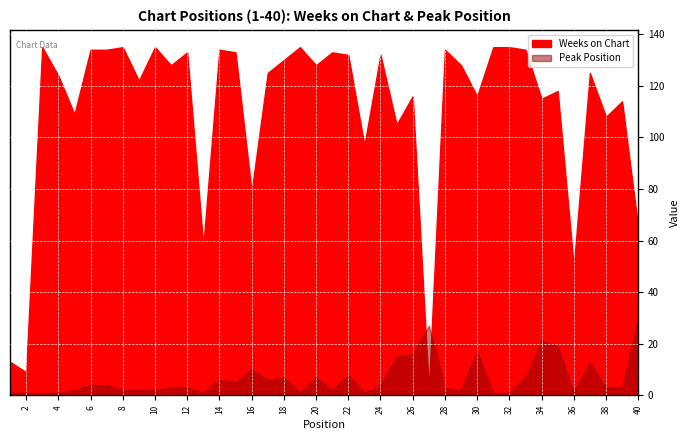

At which category is the sum across all series the highest?

33